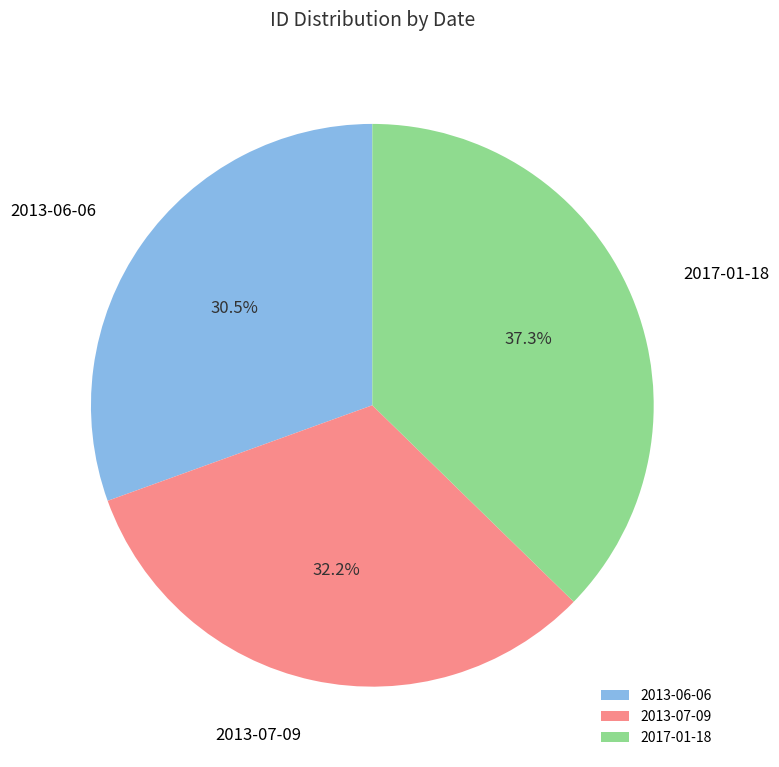

Rank the categories by value from lowest to highest.

2013-06-06, 2013-07-09, 2017-01-18